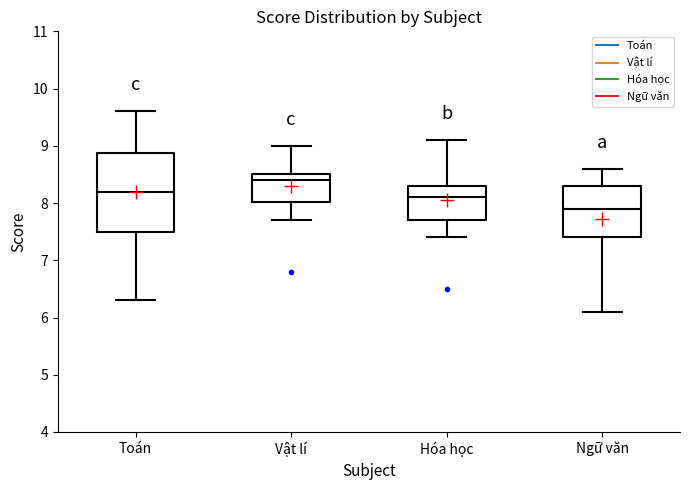

Reading left to right, read every box against the y-axis: the position of its median line, the range the box covers, and the ends of its whiskers. The values are not printed on the chart, so give them approximately, as read against the axis.

Toán: median 8.2, box 7.5 to 8.9, whiskers 6.3 to 9.6
Vật lí: median 8.4, box 8.0 to 8.5, whiskers 7.7 to 9.0
Hóa học: median 8.1, box 7.7 to 8.3, whiskers 7.4 to 9.1
Ngữ văn: median 7.9, box 7.4 to 8.3, whiskers 6.1 to 8.6